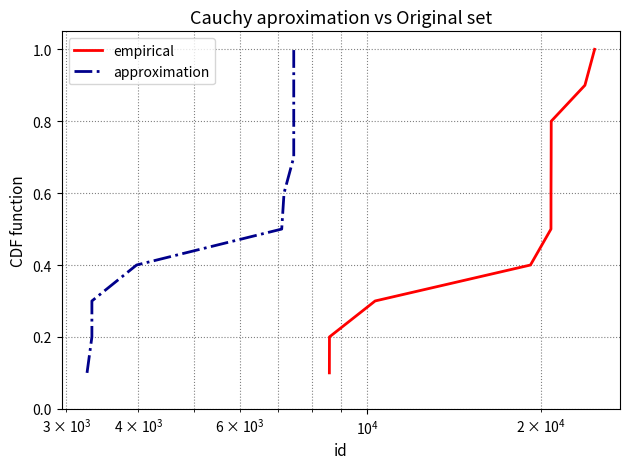

What is the highest value of the empirical series?

1.0